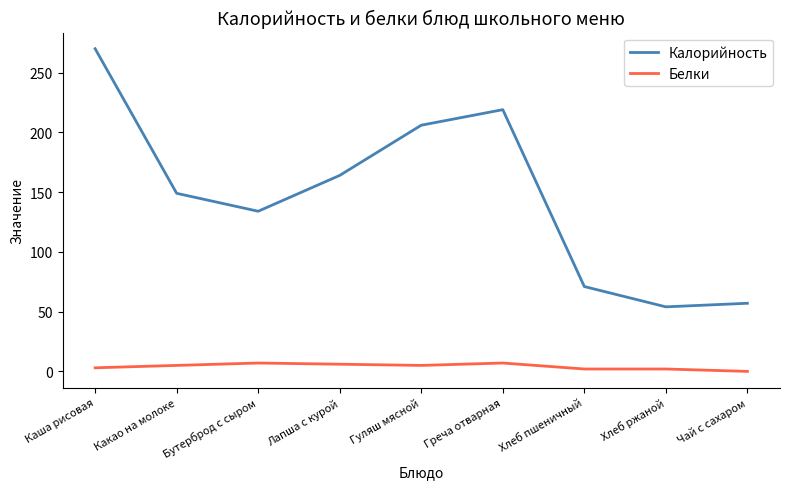

The Калорийность series shows 270 at Каша рисовая. True or false?

True